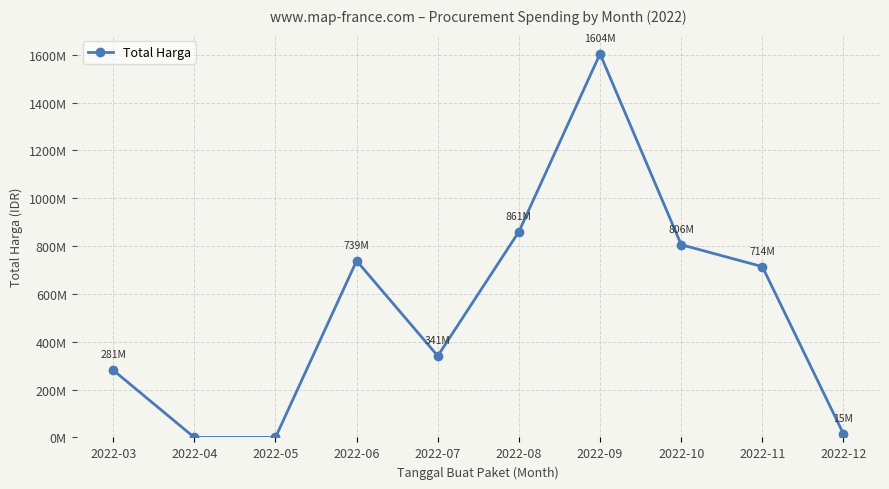

Rank the categories by value from highest to lowest.

2022-09, 2022-08, 2022-10, 2022-06, 2022-11, 2022-07, 2022-03, 2022-12, 2022-04, 2022-05